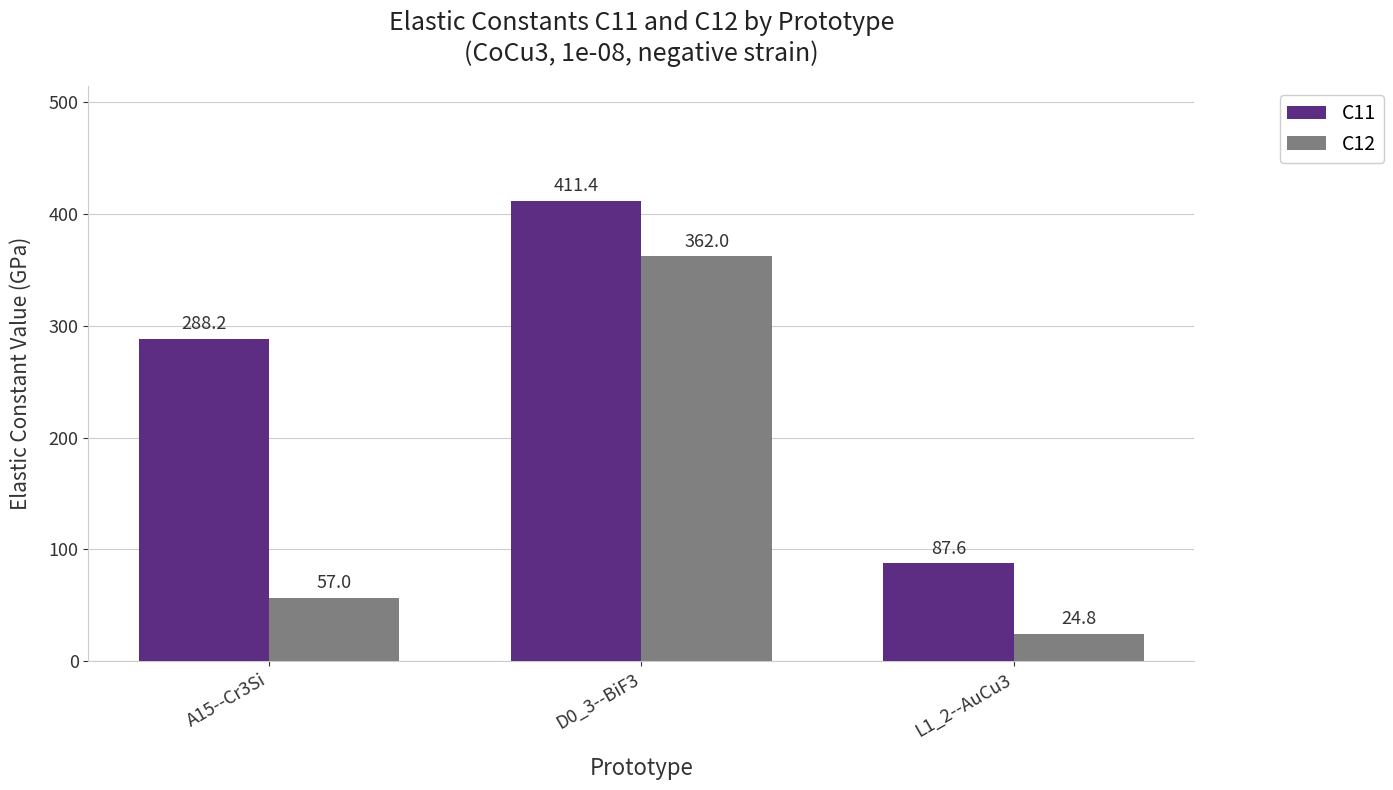

Which category has the highest value across all series?

D0_3--BiF3